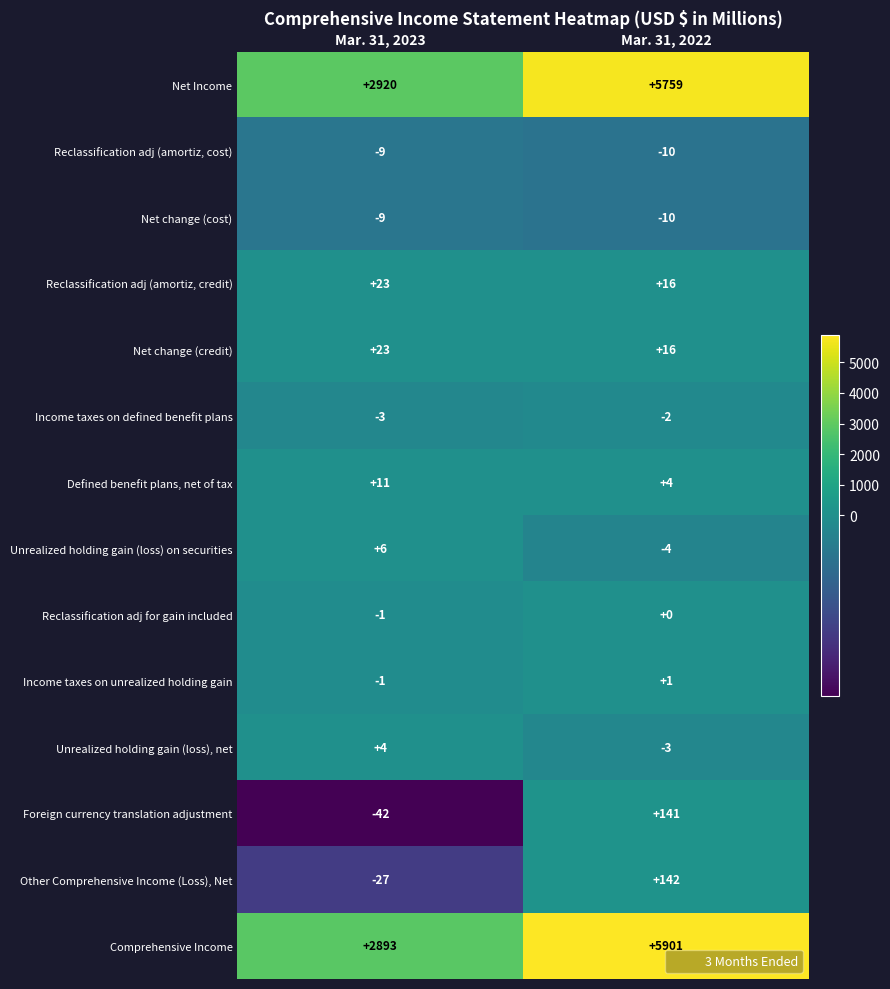

Rank the categories by Reclassification adj for gain included value from lowest to highest.

Mar. 31, 2023, Mar. 31, 2022